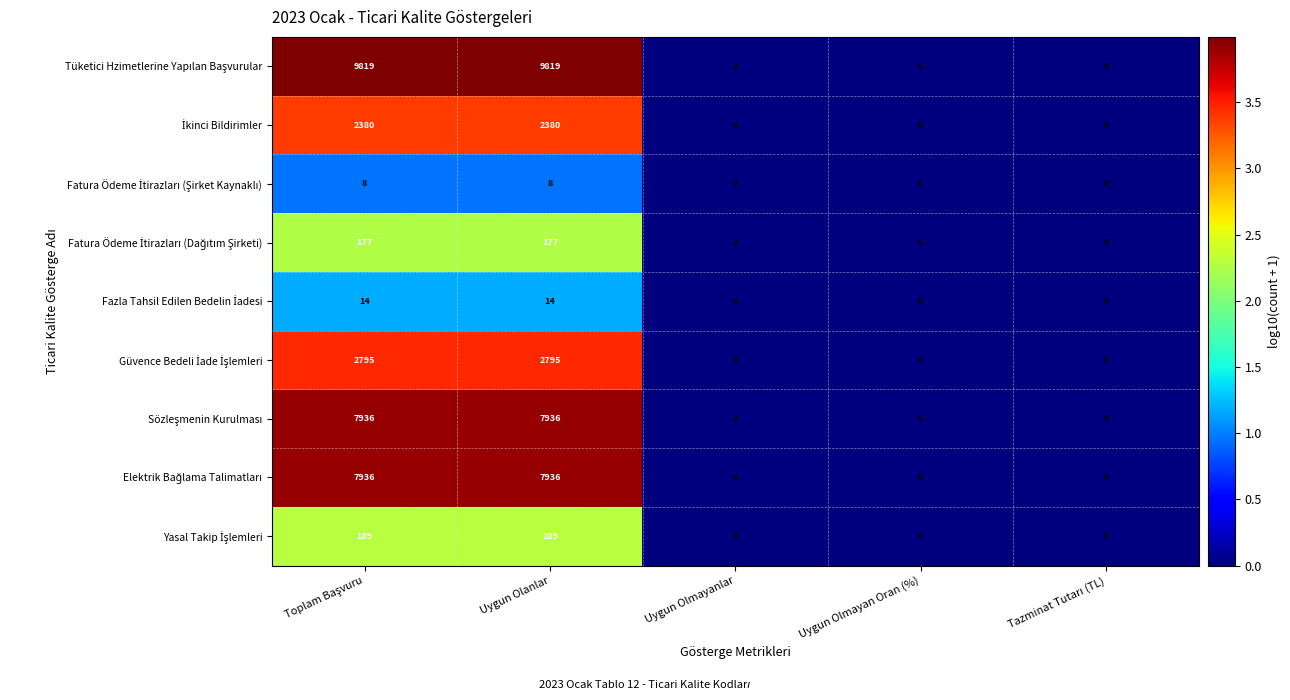

What is the difference between the highest and lowest values at Uygun Olanlar?

9811